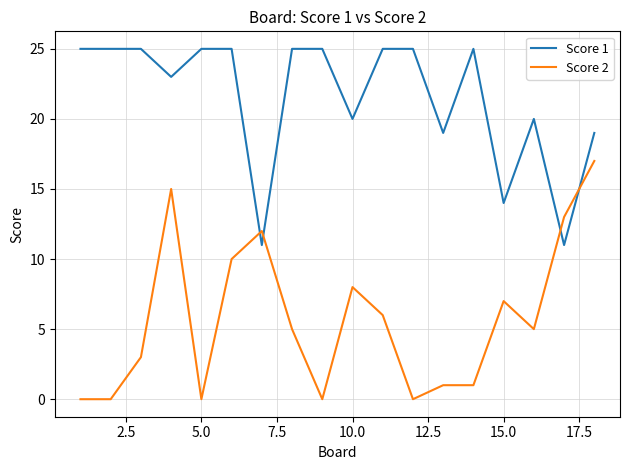

List the series in order of their overall mean, lowest first.

Score 2, Score 1